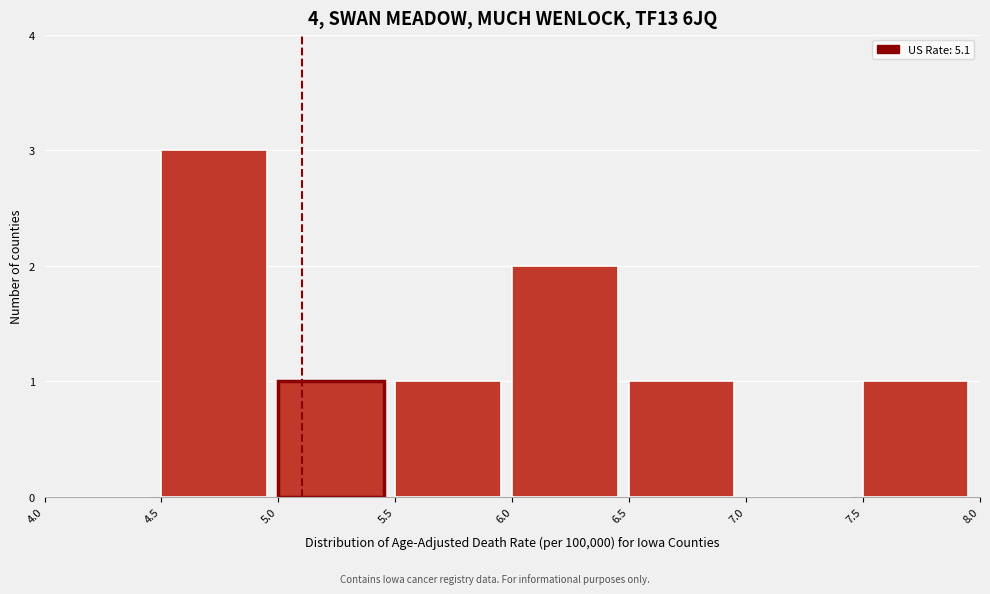

Reading left to right, list every bar in this chart as the range it spans on the x-axis followed by its height. The values are not printed on the chart, so give them approximately, as read against the axis.

4.0 to 4.5: 0
4.5 to 5.0: 3
5.0 to 5.5: 1
5.5 to 6.0: 1
6.0 to 6.5: 2
6.5 to 7.0: 1
7.0 to 7.5: 0
7.5 to 8.0: 1